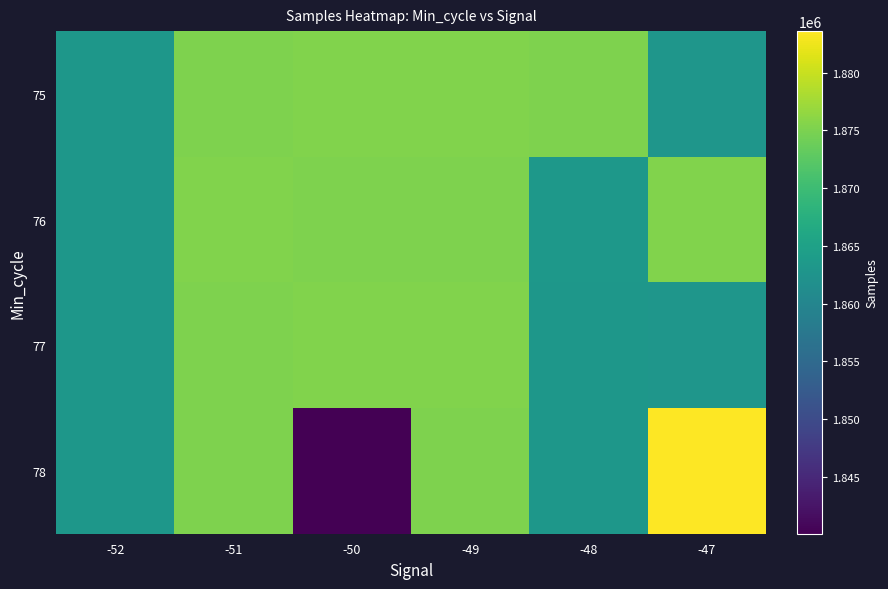

What is the difference between the maximum and minimum values in the 78 series?

43549